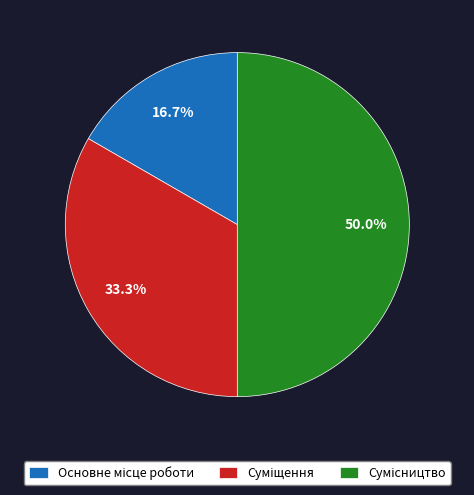

Count the number of slices in the pie.

3